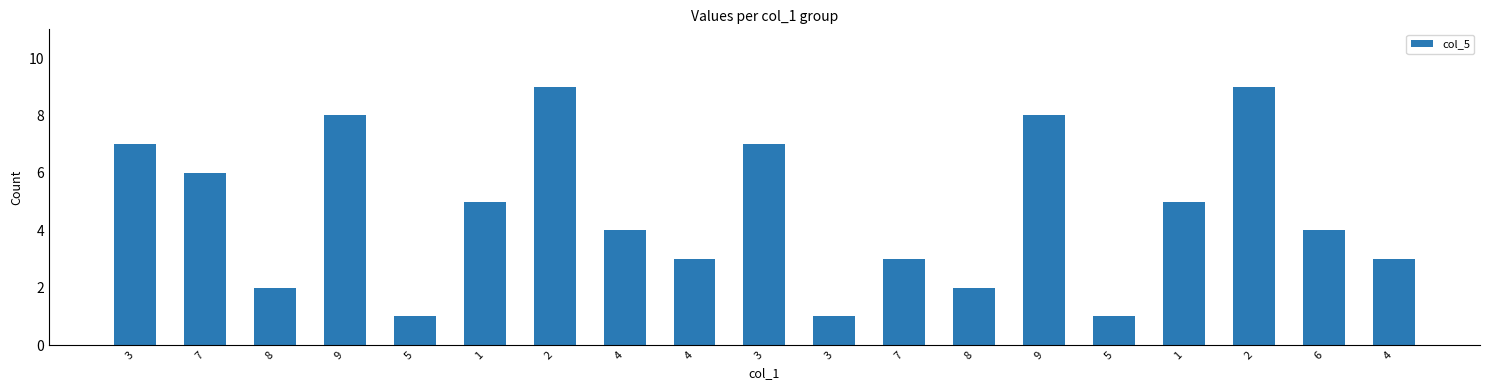

The chart shows a value of 2 at 8. True or false?

True